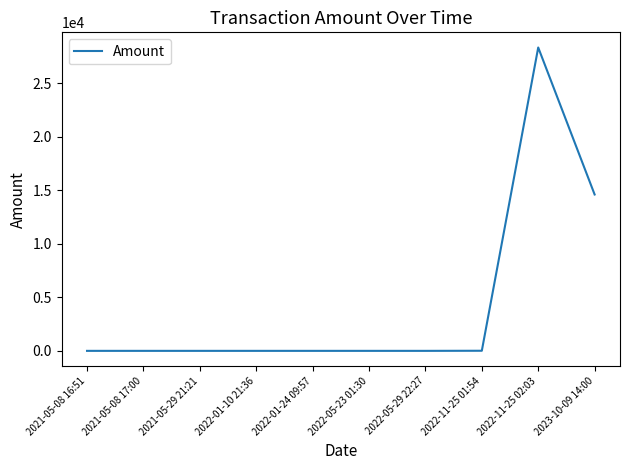

The value at 2022-01-10 21:36 is 0.0. True or false?

True